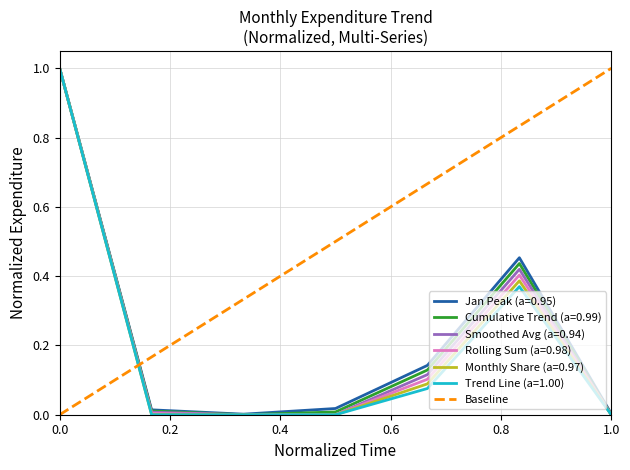

The value of Trend Line (a=1.00) at 1.0 is 0.0. True or false?

True